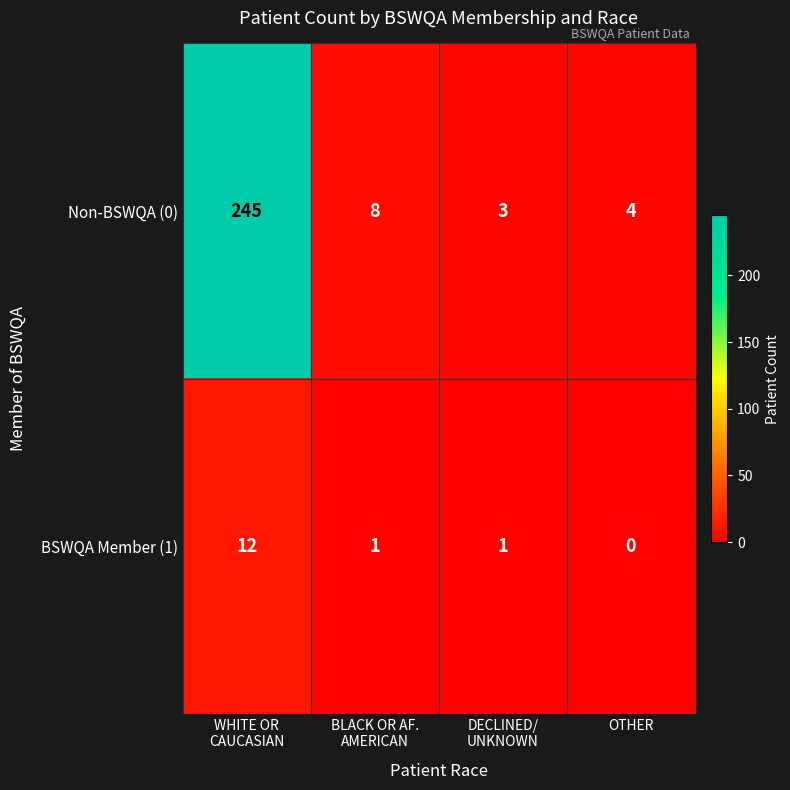

Which series has the widest spread of values?

Non-BSWQA (0)